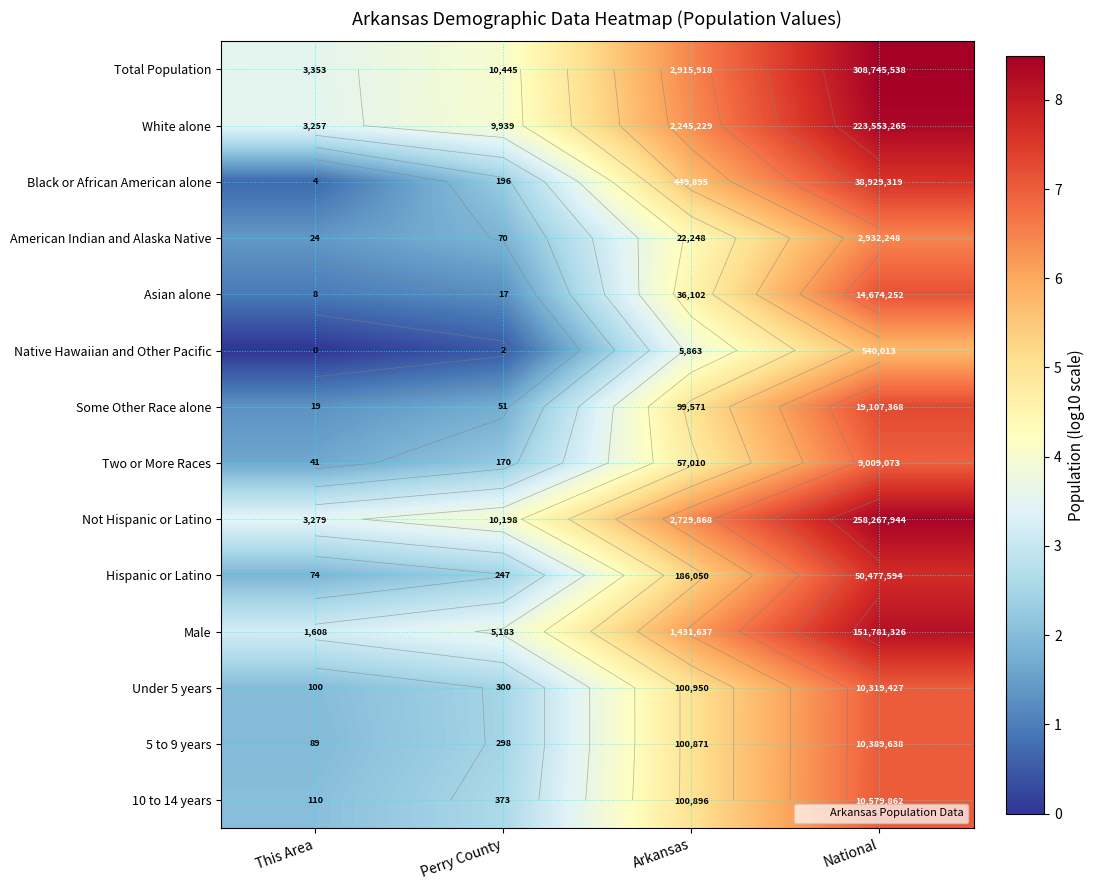

Rank the series by their maximum value, from highest to lowest.

Total Population, Not Hispanic or Latino, White alone, Male, Hispanic or Latino, Black or African American alone, Some Other Race alone, Asian alone, 10 to 14 years, 5 to 9 years, Under 5 years, Two or More Races, American Indian and Alaska Native, Native Hawaiian and Other Pacific